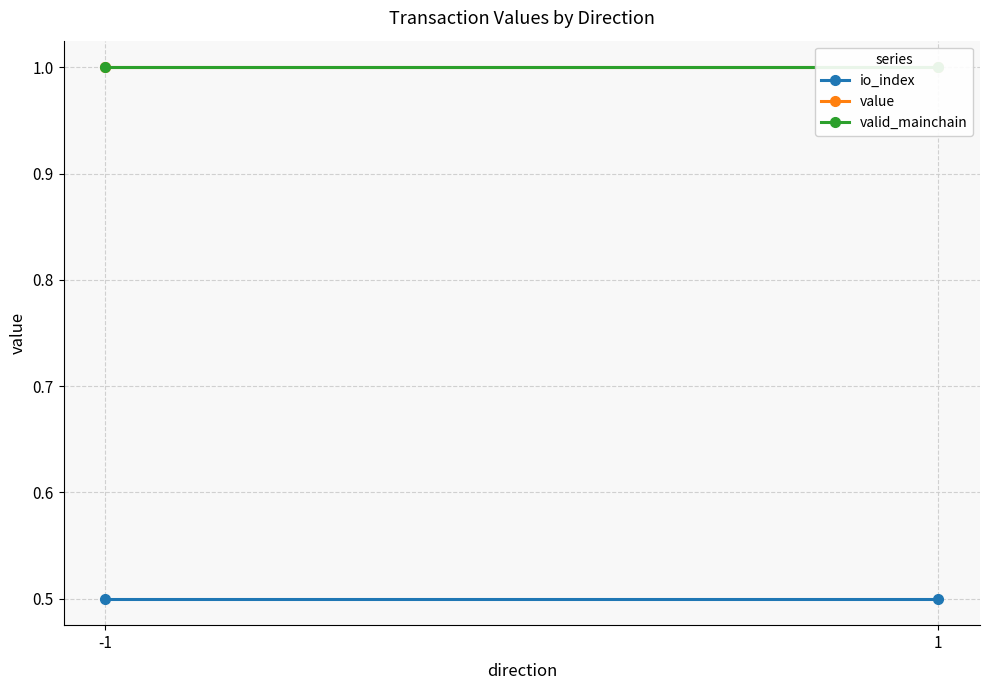

Which label corresponds to the largest value in the chart?

-1